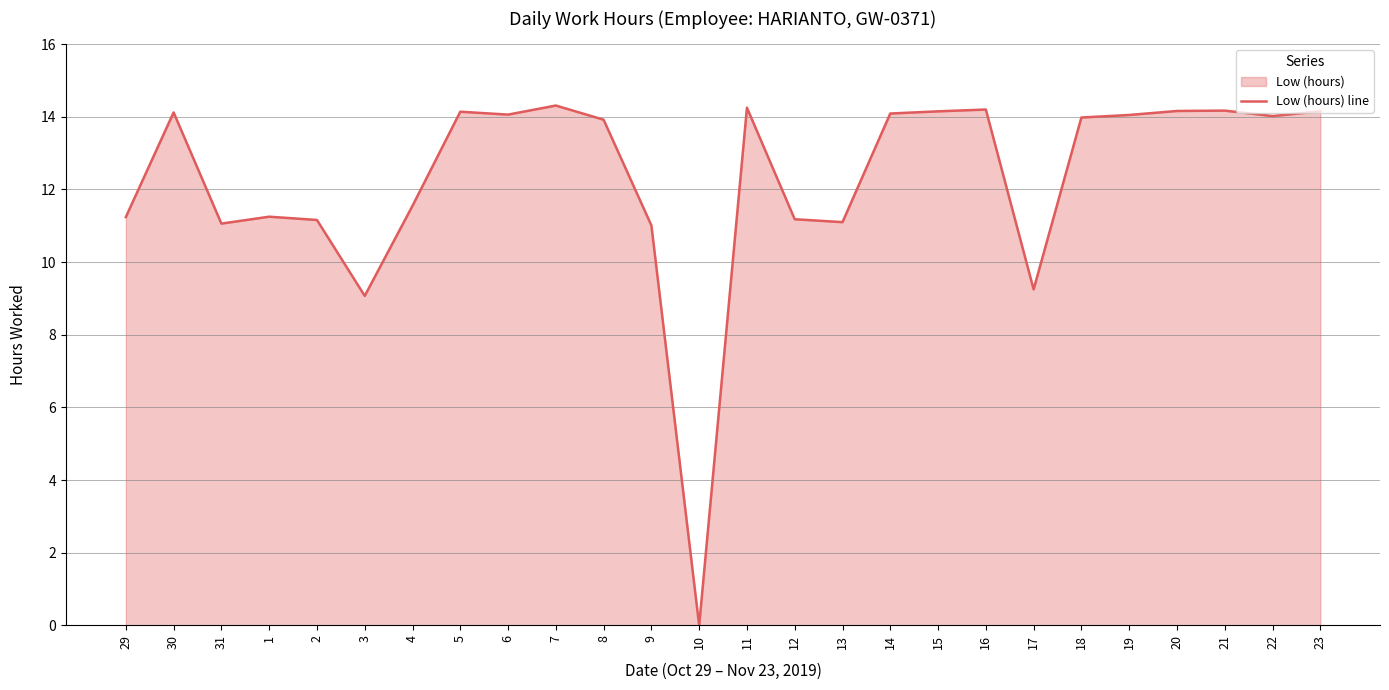

What is the difference between the maximum and minimum values?

14.3